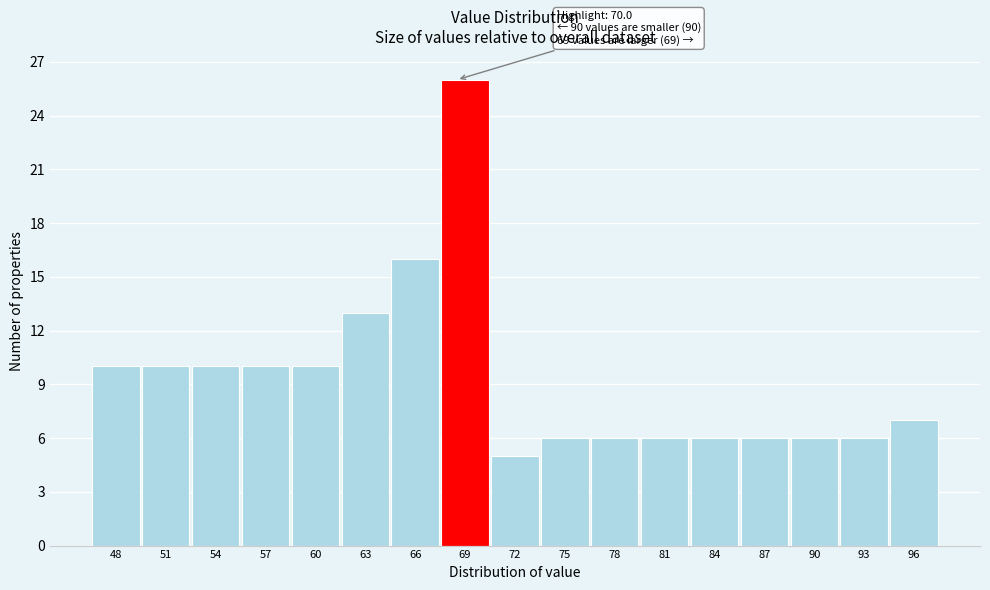

Reading left to right, what are all the values shown in this chart?

10	10	10	10	10	13	16	26	5	6	6	6	6	6	6	6	7